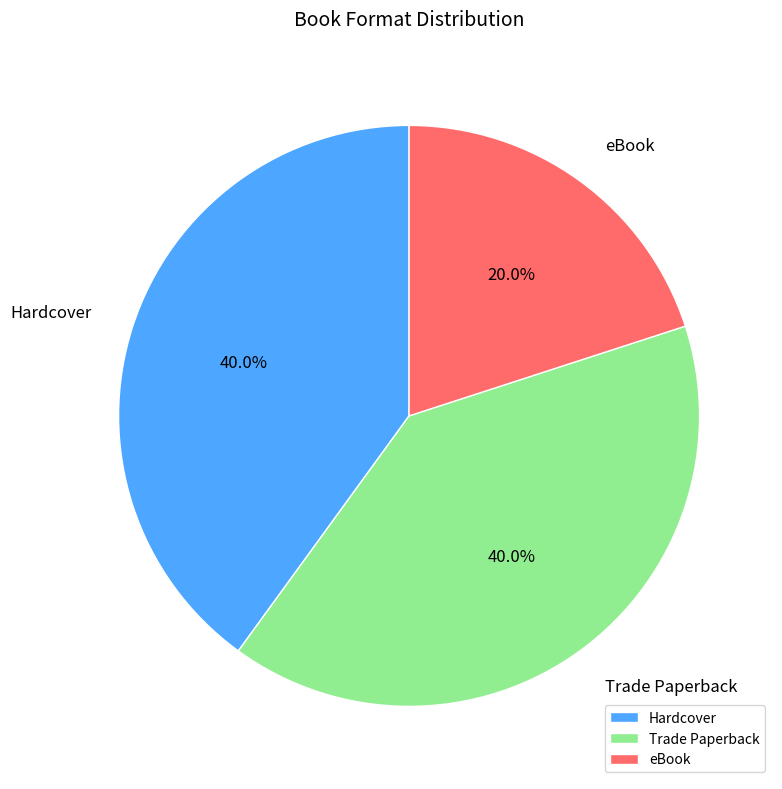

What percentage is NOT represented by eBook?

80.0%